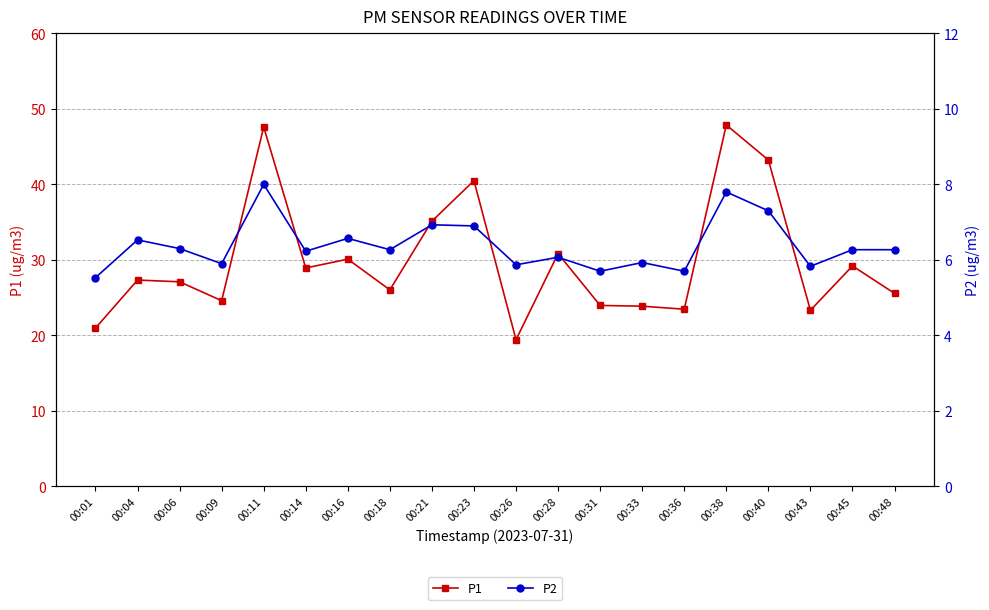

What is the value of the P1 point at the 3rd from the left?

27.1